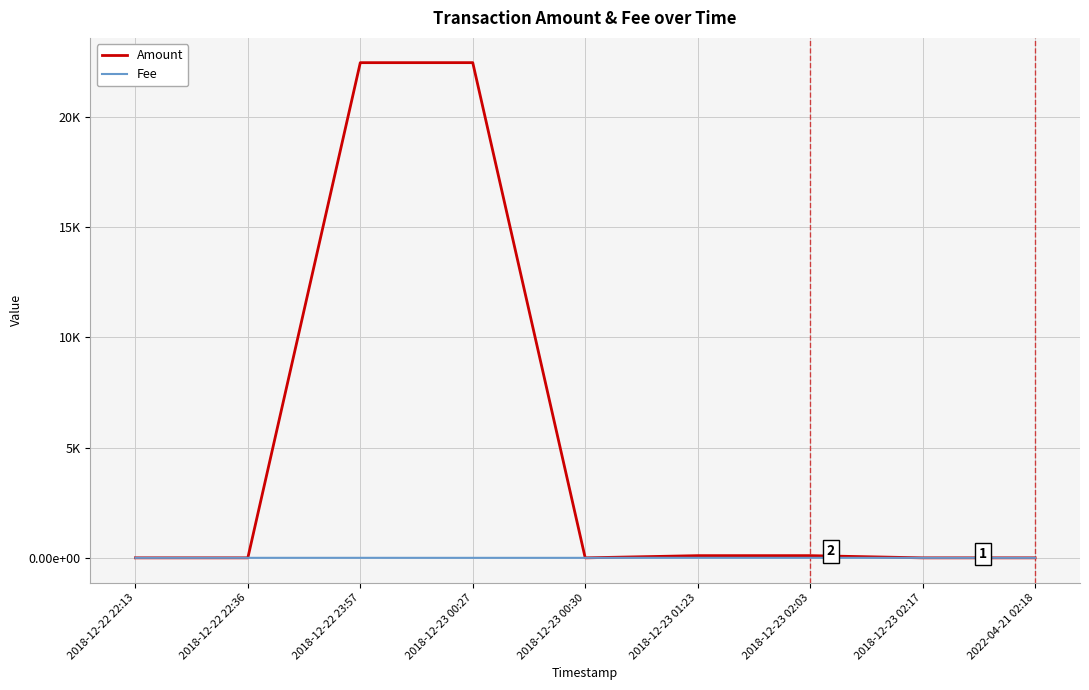

Reading right to left, extract all data points from this chart.

Amount: 0.0	0.0	100.0	99.0	0.0	22451.5	22450.5	0.0	0.0
Fee: 0.1	0.1	0.1	1.0	0.2	0.1	1.0	1.0	0.1